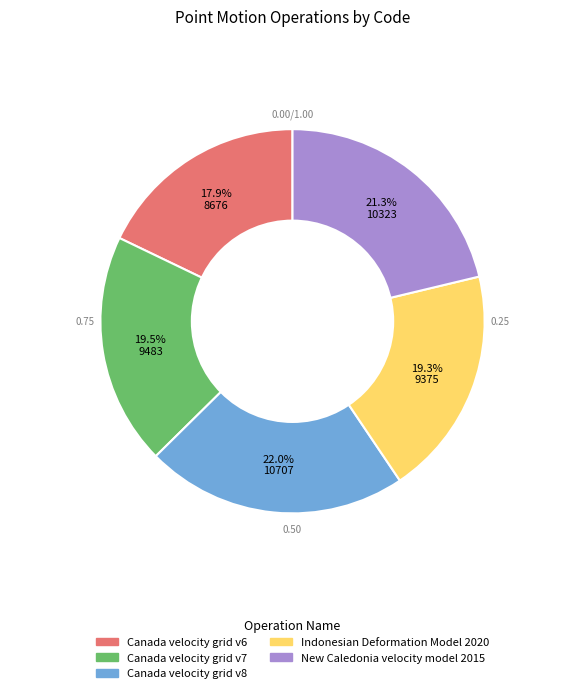

To the nearest percent, what is the average slice percentage?

20%